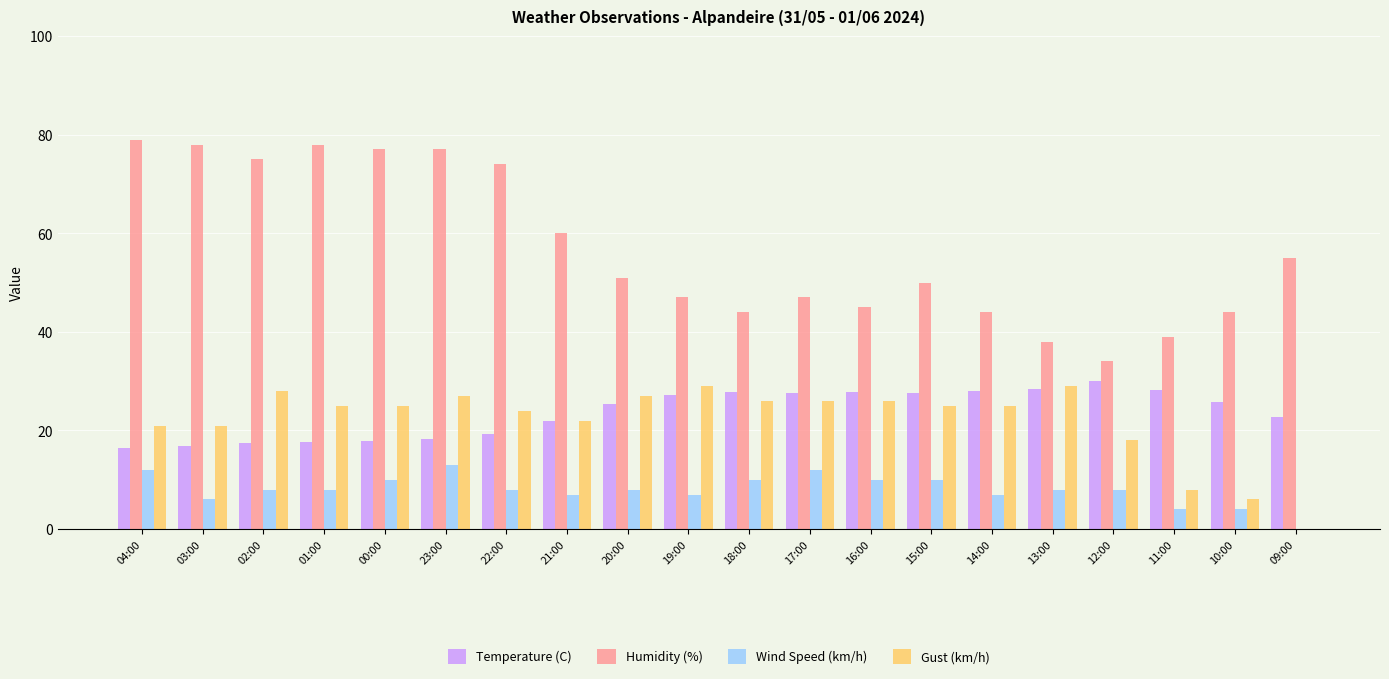

Where is Humidity (%) nearest to the value 56?

09:00